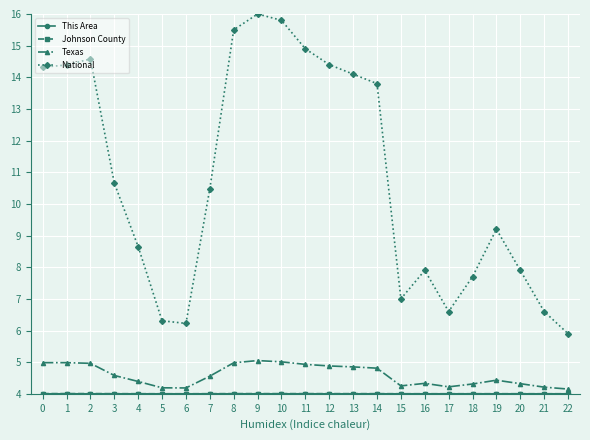

Which series changed the most between 9 and 17?

National